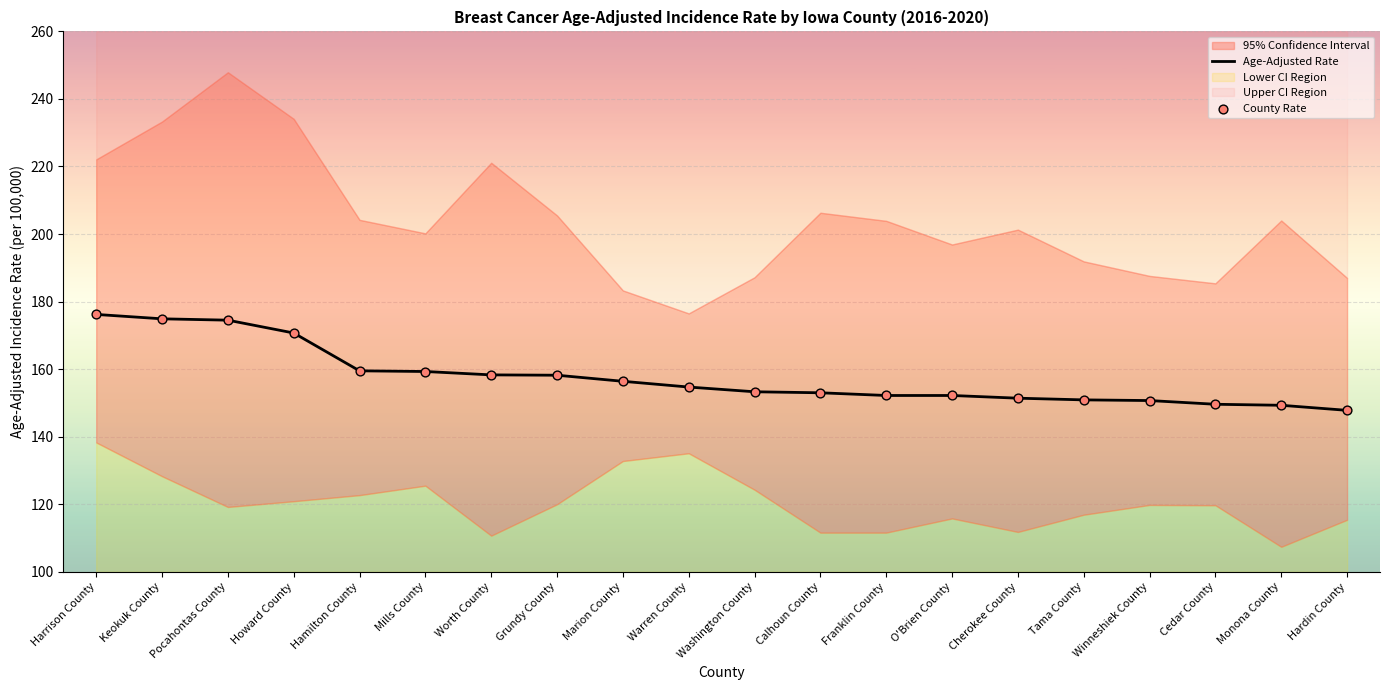

Which series has the largest total across all categories?

Age-Adjusted Rate